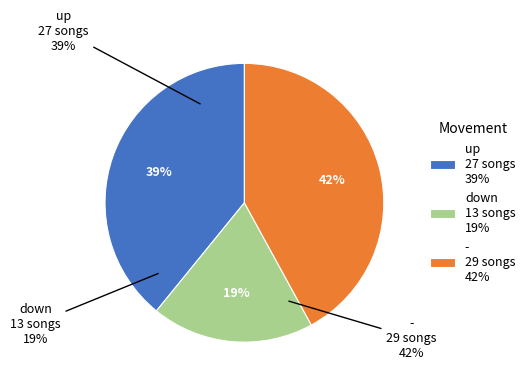

Which category has the biggest portion of the pie?

-